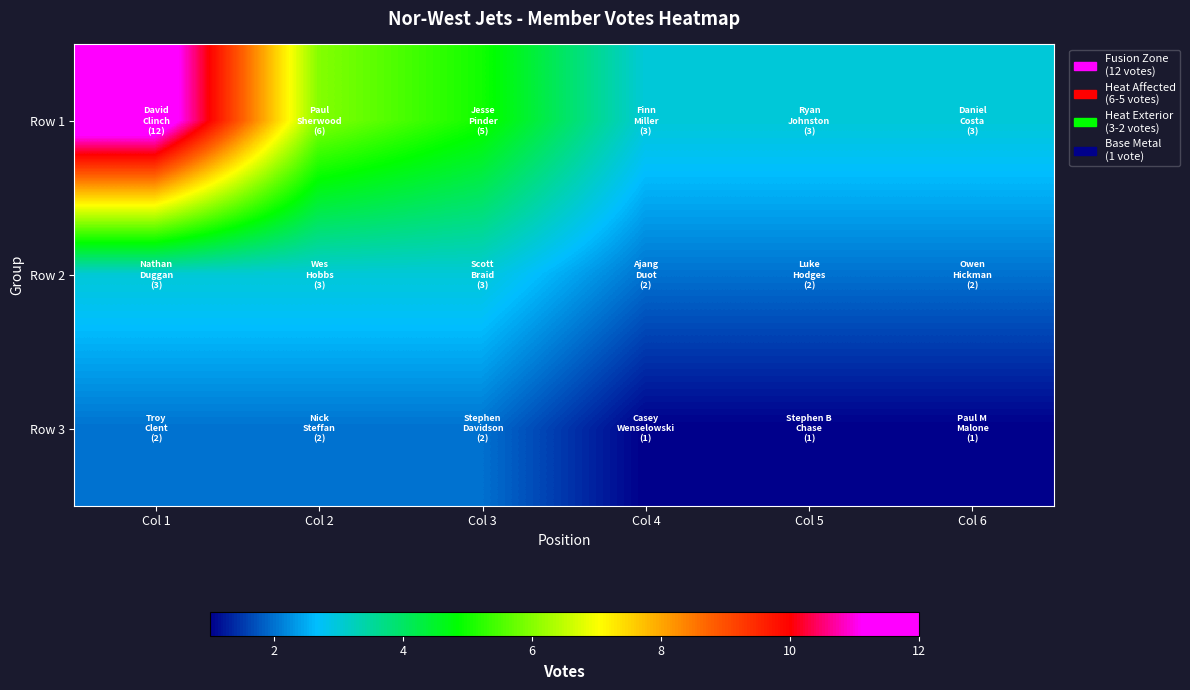

At how many categories does at least one series exceed 5?

2